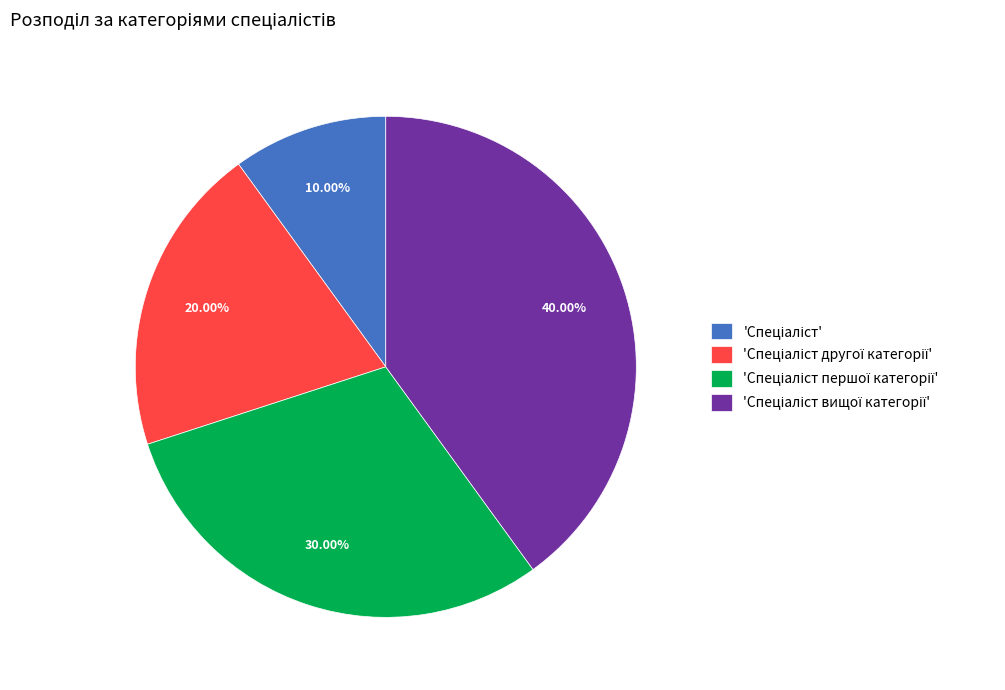

Is there a majority slice in this chart?

No